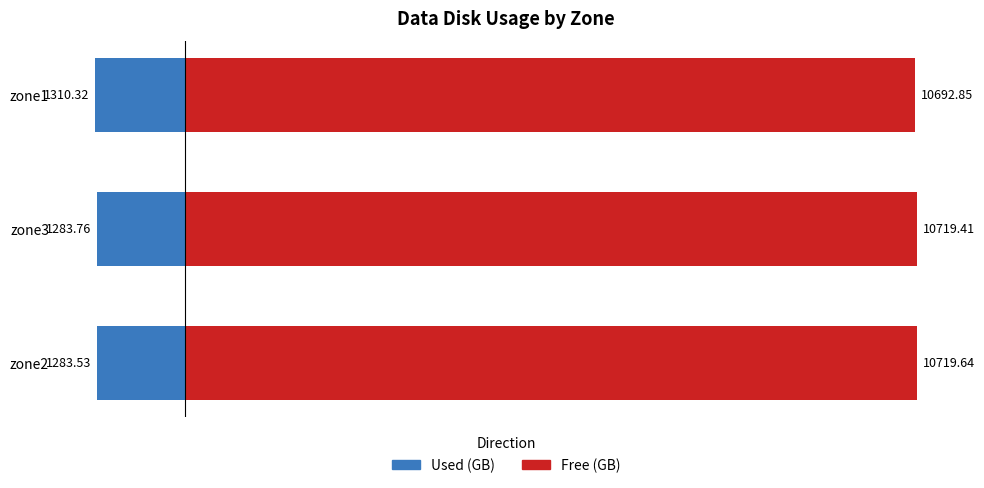

At how many categories does at least one series exceed 9720?

3